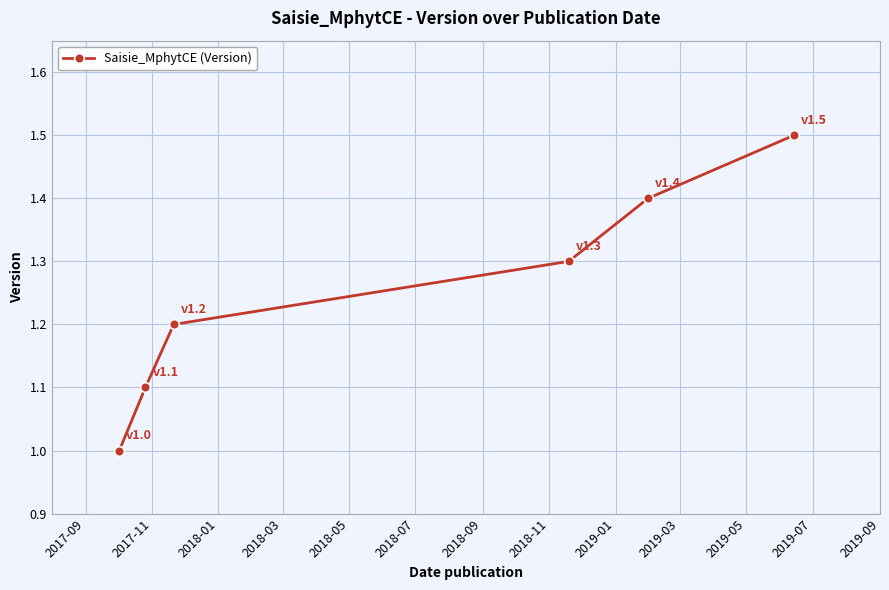

Reading left to right, transcribe all the data shown in this chart.

1.0	1.1	1.2	1.3	1.4	1.5